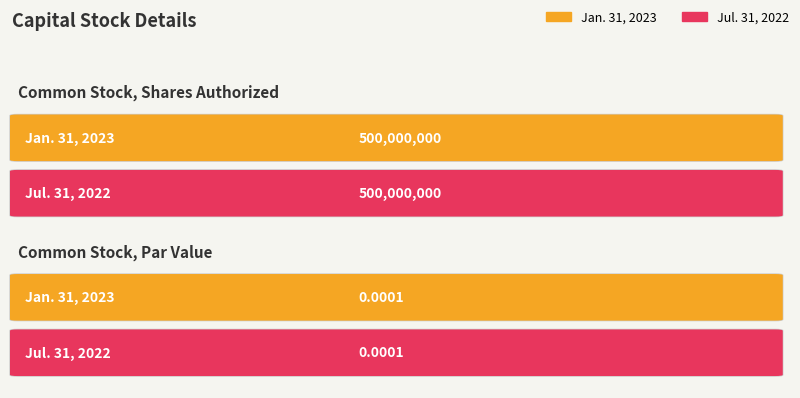

What is the sum of all Jan. 31, 2023 values?

500000000.0